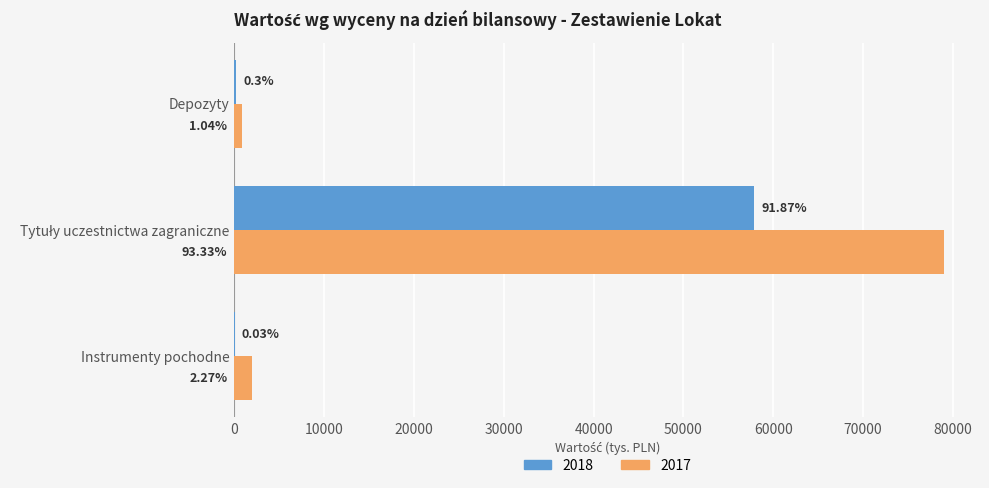

What are all the series names shown in the legend?

2018, 2017